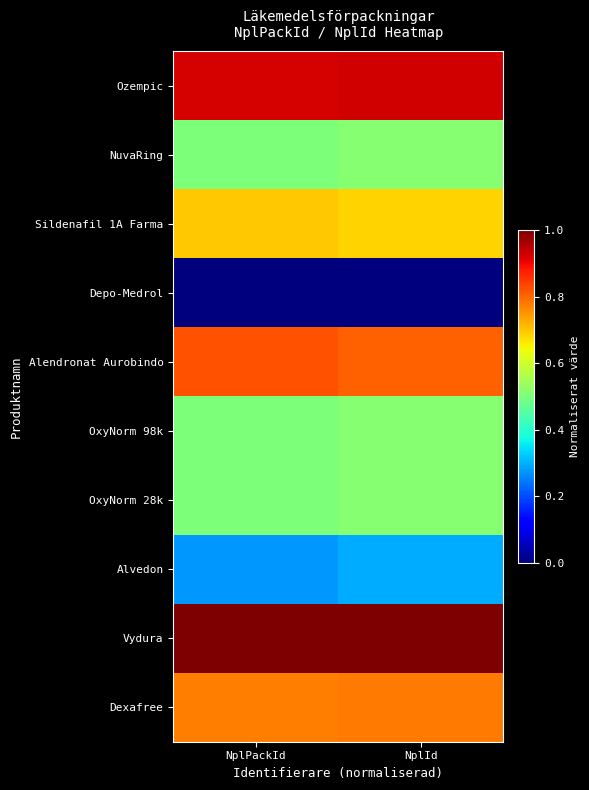

Reading right to left, transcribe all the data shown in this chart.

Ozempic: NplId=0.9	NplPackId=0.9
NuvaRing: NplId=0.5	NplPackId=0.5
Sildenafil 1A Farma: NplId=0.7	NplPackId=0.7
Depo-Medrol: NplId=0.0	NplPackId=0.0
Alendronat Aurobindo: NplId=0.8	NplPackId=0.8
OxyNorm 98k: NplId=0.5	NplPackId=0.5
OxyNorm 28k: NplId=0.5	NplPackId=0.5
Alvedon: NplId=0.3	NplPackId=0.3
Vydura: NplId=1.0	NplPackId=1.0
Dexafree: NplId=0.8	NplPackId=0.8